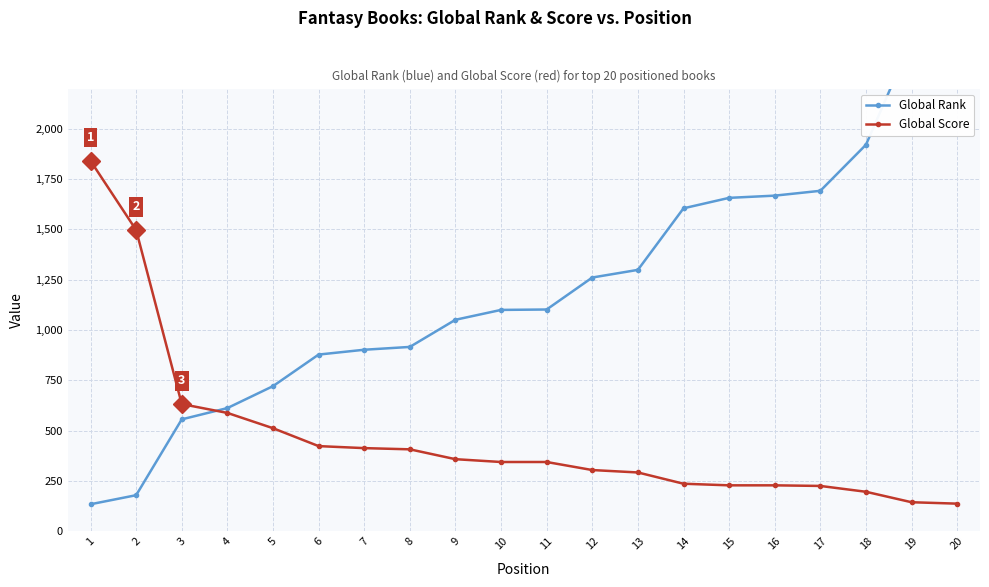

Between which two adjacent categories do Global Rank and Global Score first intersect?

3 and 4